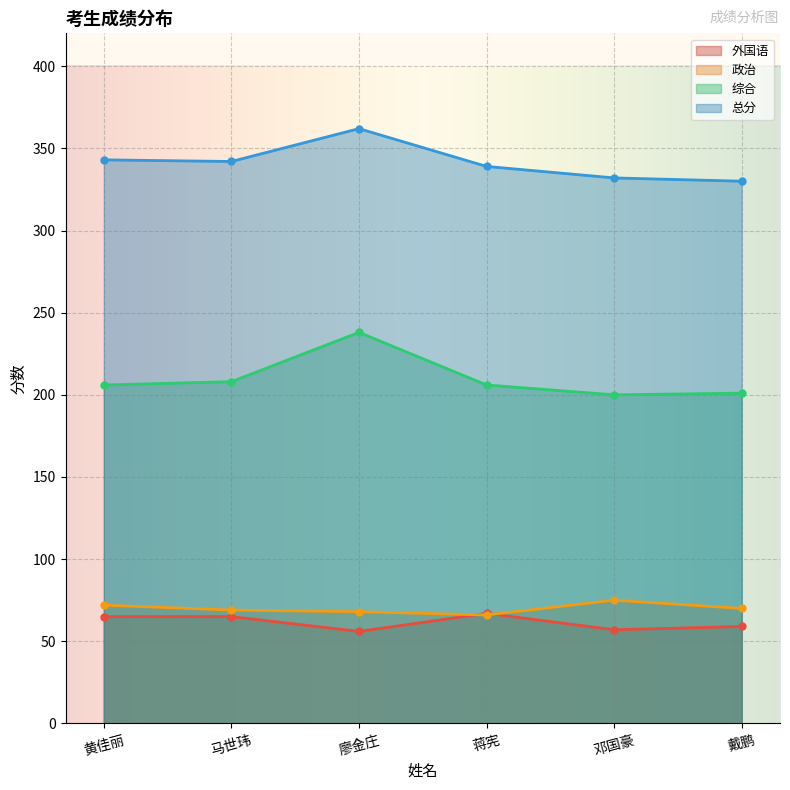

Which series has the largest total across all categories?

总分